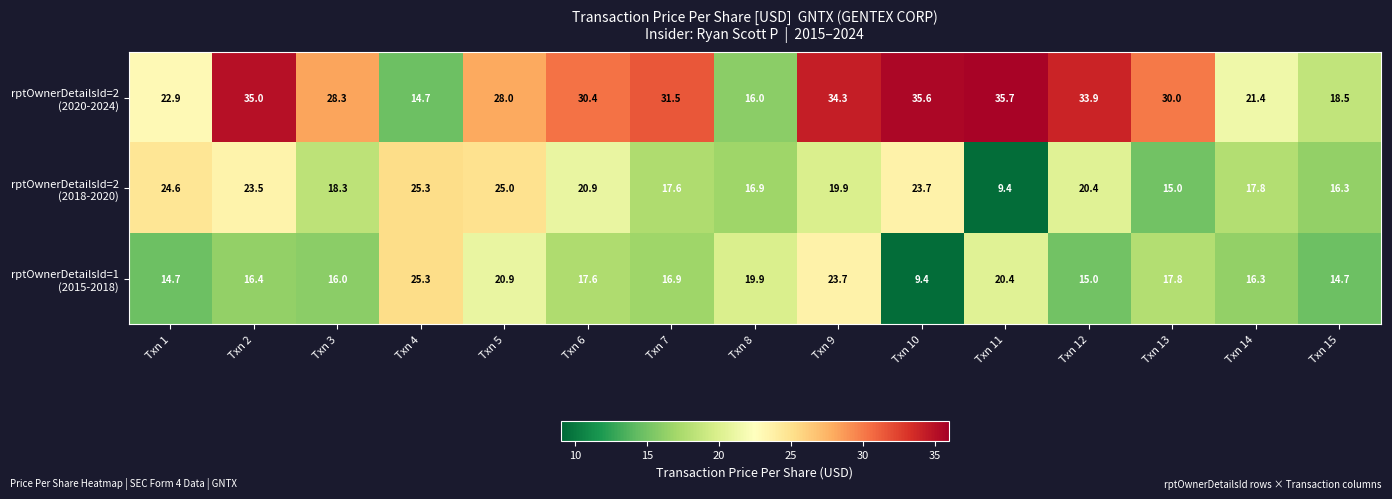

How many series are shown in this chart?

3